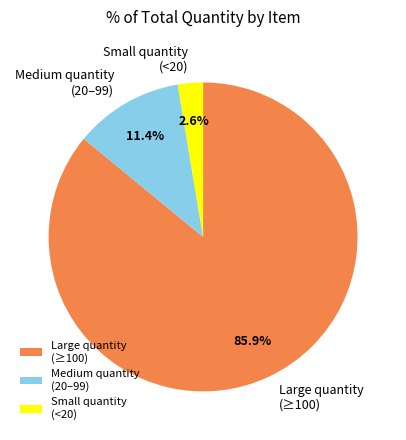

What percentage is NOT represented by Medium quantity (20–99)?

88.6%